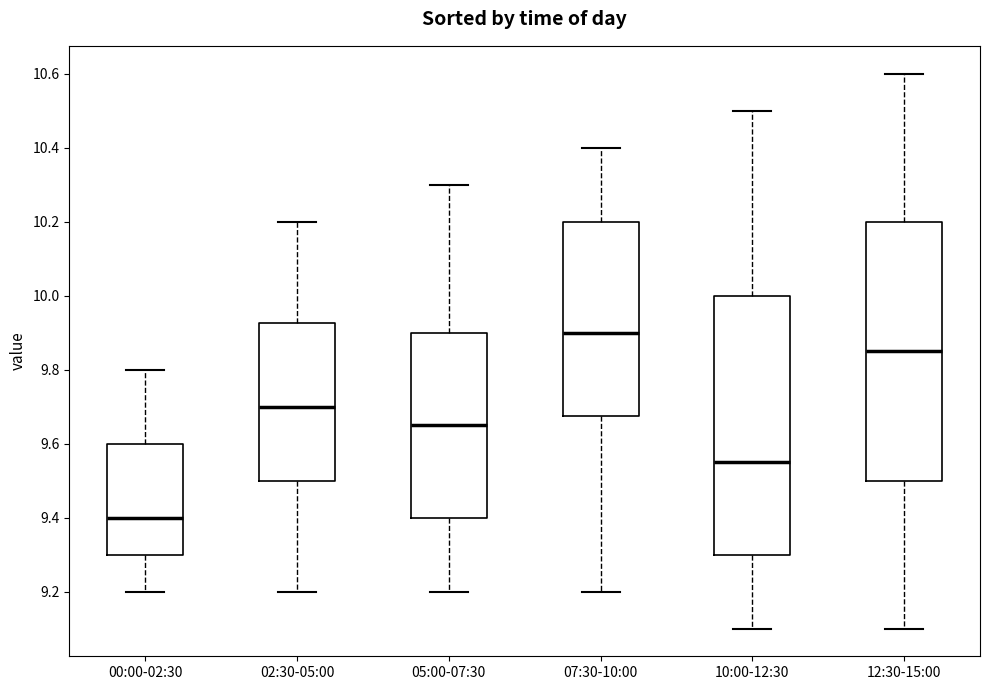

Which box's median line is the highest?

07:30-10:00